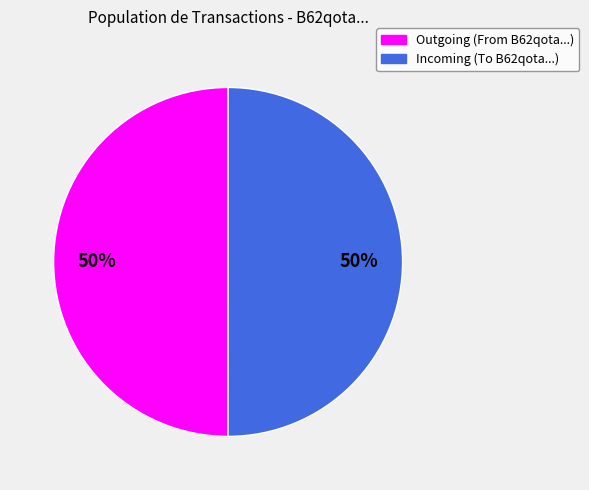

Count the number of slices in the pie.

2